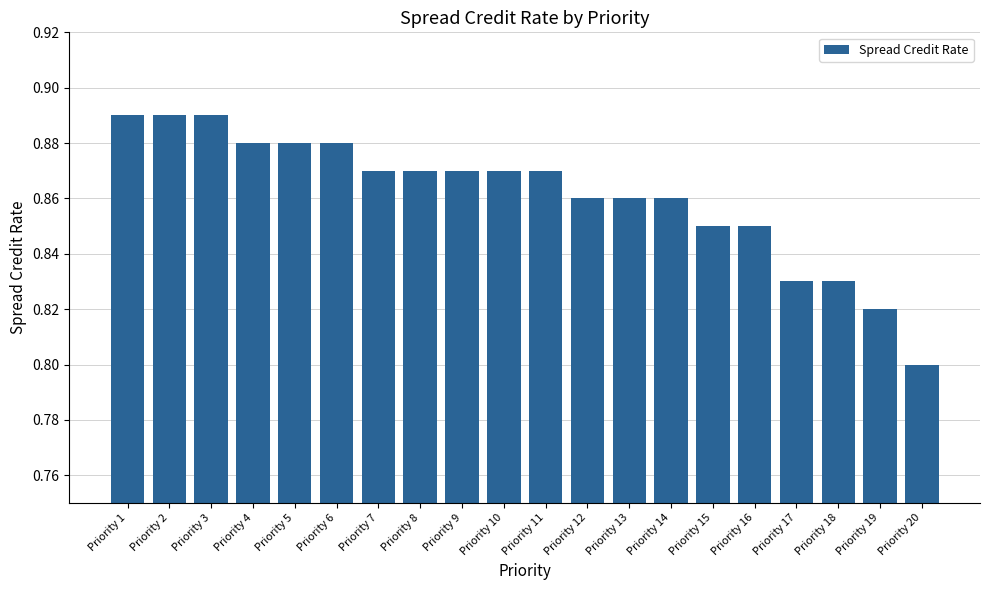

How many bars are there in total?

20